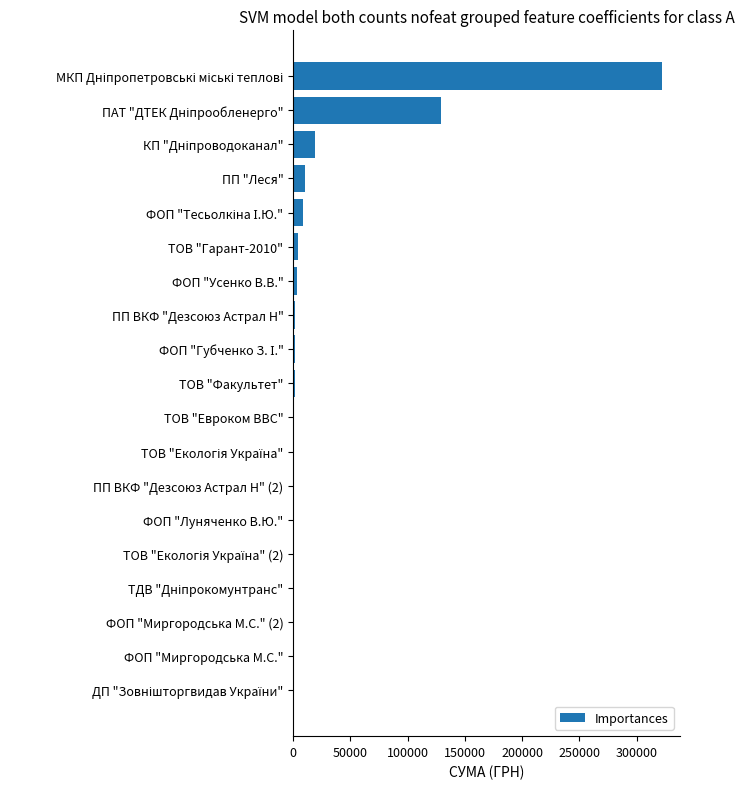

What is the greatest value displayed?

321784.3